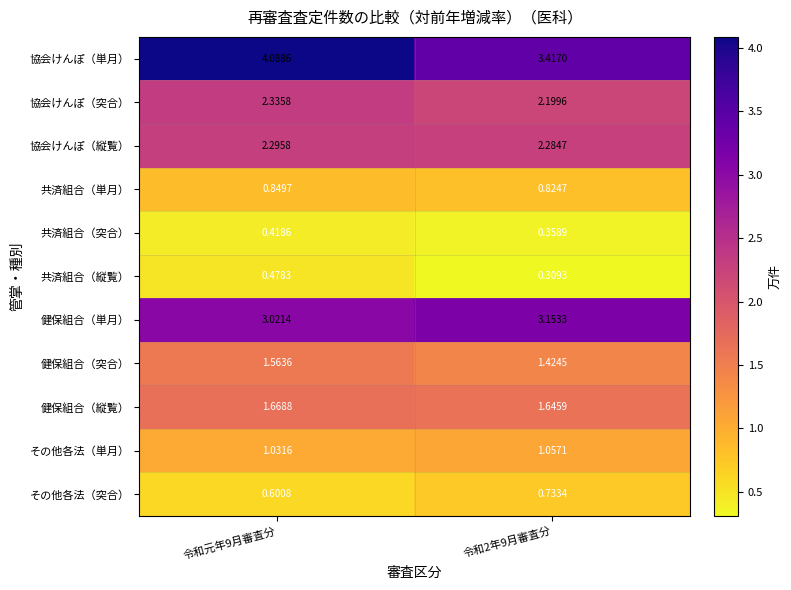

What is the difference between the highest and lowest values at 令和元年9月審査分?

3.7